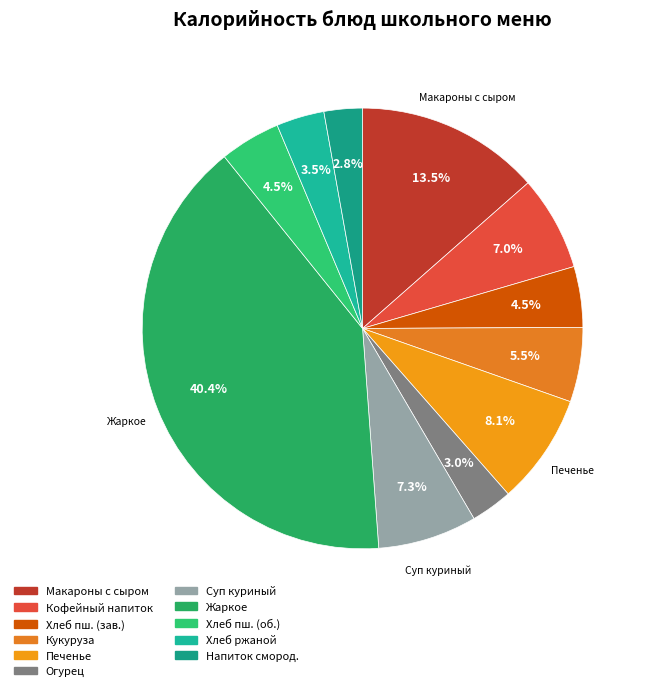

Count the number of slices in the pie.

11